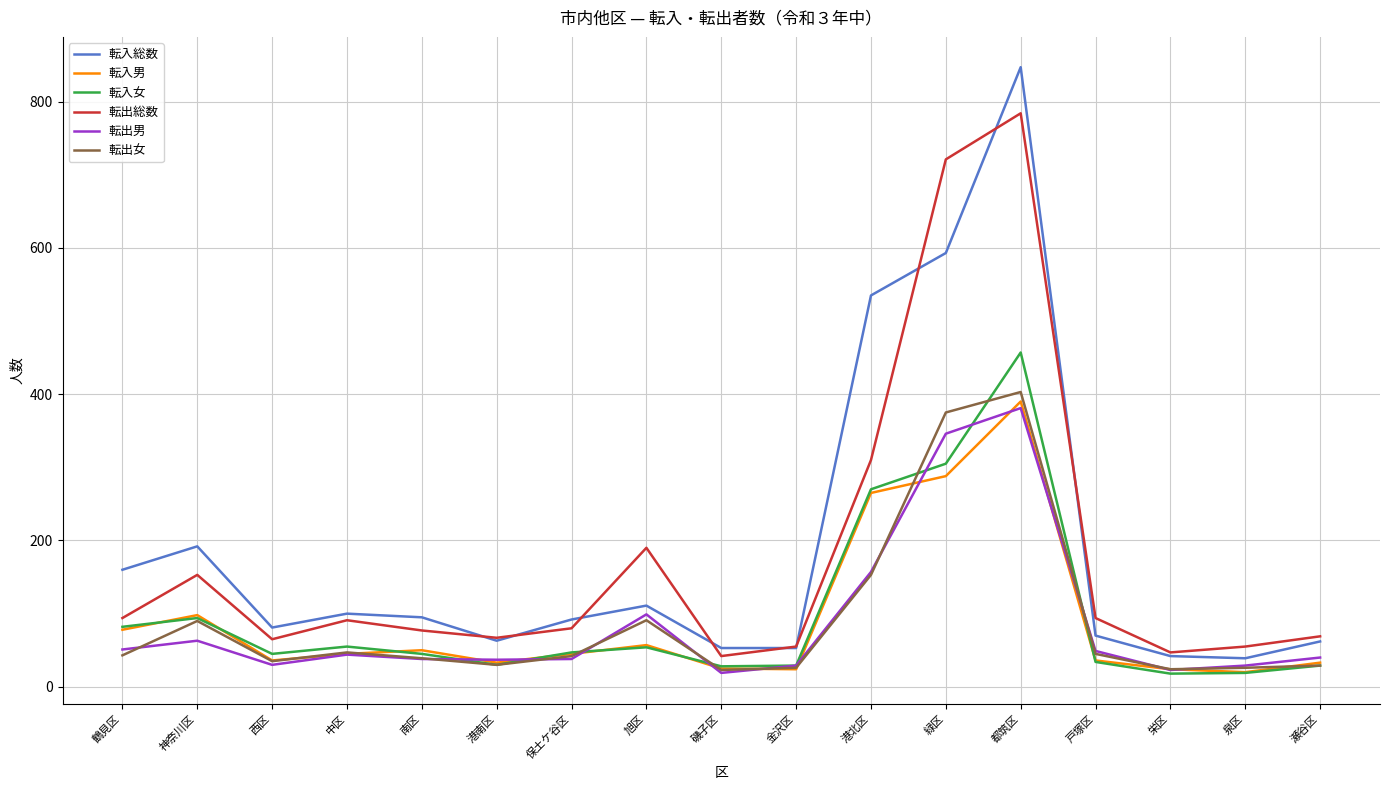

What is the difference between the highest and lowest values at 瀬谷区?

40